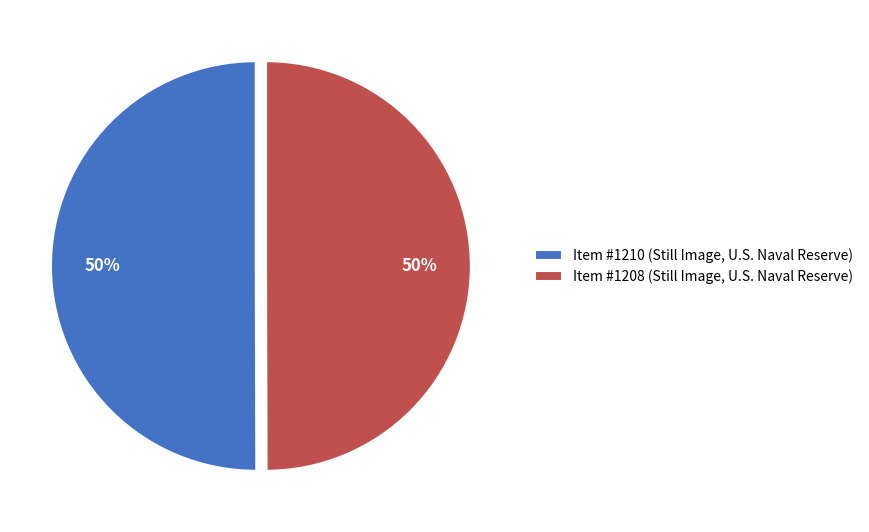

True or false: Item #1210 (Still Image, U.S. Naval Reserve) accounts for 56% of the total.

False